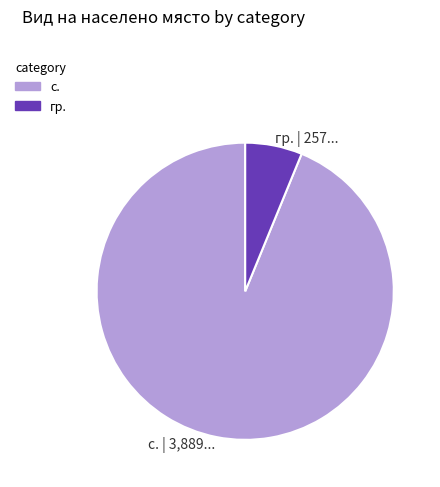

True or false: с. | 3,889... accounts for 94% of the total.

True